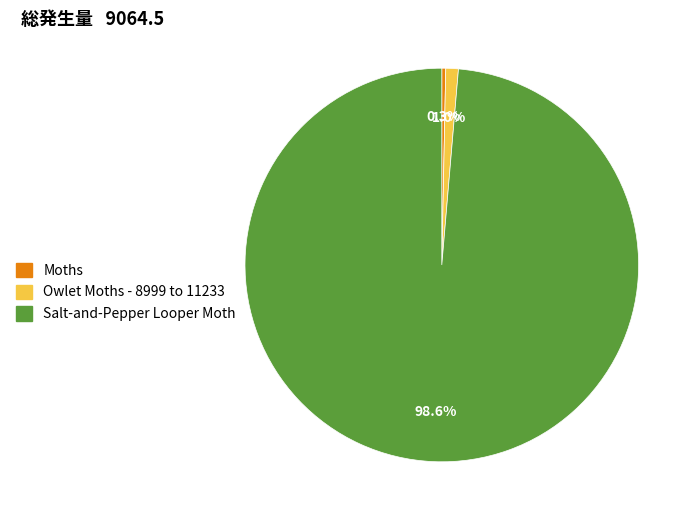

What is the ratio of the value at Salt-and-Pepper Looper Moth to the value at Moths?

308.3